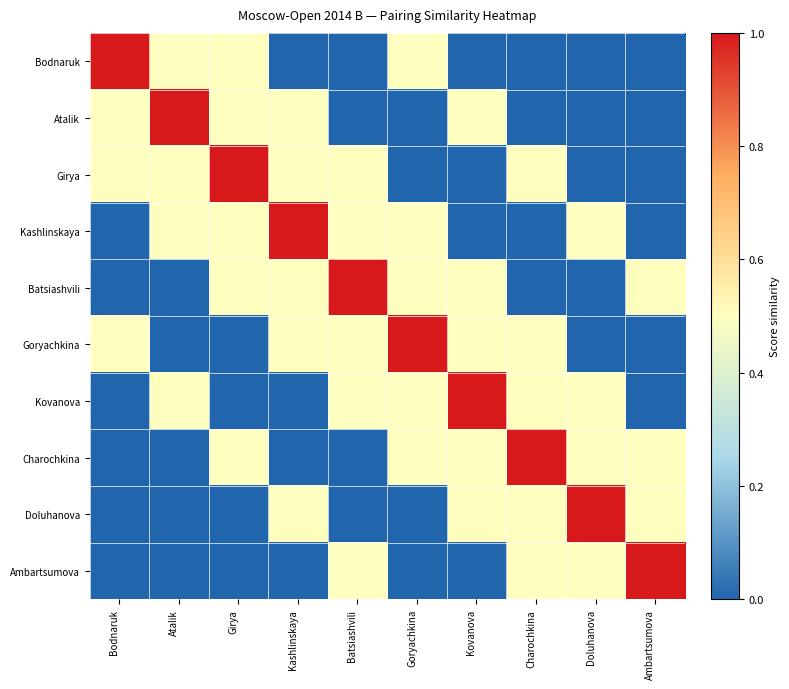

Reading left to right, list all the values displayed in this chart.

Bodnaruk: Bodnaruk=1.0	Atalik=0.5	Girya=0.5	Kashlinskaya=0.0	Batsiashvili=0.0	Goryachkina=0.5	Kovanova=0.0	Charochkina=0.0	Doluhanova=0.0	Ambartsumova=0.0
Atalik: Bodnaruk=0.5	Atalik=1.0	Girya=0.5	Kashlinskaya=0.5	Batsiashvili=0.0	Goryachkina=0.0	Kovanova=0.5	Charochkina=0.0	Doluhanova=0.0	Ambartsumova=0.0
Girya: Bodnaruk=0.5	Atalik=0.5	Girya=1.0	Kashlinskaya=0.5	Batsiashvili=0.5	Goryachkina=0.0	Kovanova=0.0	Charochkina=0.5	Doluhanova=0.0	Ambartsumova=0.0
Kashlinskaya: Bodnaruk=0.0	Atalik=0.5	Girya=0.5	Kashlinskaya=1.0	Batsiashvili=0.5	Goryachkina=0.5	Kovanova=0.0	Charochkina=0.0	Doluhanova=0.5	Ambartsumova=0.0
Batsiashvili: Bodnaruk=0.0	Atalik=0.0	Girya=0.5	Kashlinskaya=0.5	Batsiashvili=1.0	Goryachkina=0.5	Kovanova=0.5	Charochkina=0.0	Doluhanova=0.0	Ambartsumova=0.5
Goryachkina: Bodnaruk=0.5	Atalik=0.0	Girya=0.0	Kashlinskaya=0.5	Batsiashvili=0.5	Goryachkina=1.0	Kovanova=0.5	Charochkina=0.5	Doluhanova=0.0	Ambartsumova=0.0
Kovanova: Bodnaruk=0.0	Atalik=0.5	Girya=0.0	Kashlinskaya=0.0	Batsiashvili=0.5	Goryachkina=0.5	Kovanova=1.0	Charochkina=0.5	Doluhanova=0.5	Ambartsumova=0.0
Charochkina: Bodnaruk=0.0	Atalik=0.0	Girya=0.5	Kashlinskaya=0.0	Batsiashvili=0.0	Goryachkina=0.5	Kovanova=0.5	Charochkina=1.0	Doluhanova=0.5	Ambartsumova=0.5
Doluhanova: Bodnaruk=0.0	Atalik=0.0	Girya=0.0	Kashlinskaya=0.5	Batsiashvili=0.0	Goryachkina=0.0	Kovanova=0.5	Charochkina=0.5	Doluhanova=1.0	Ambartsumova=0.5
Ambartsumova: Bodnaruk=0.0	Atalik=0.0	Girya=0.0	Kashlinskaya=0.0	Batsiashvili=0.5	Goryachkina=0.0	Kovanova=0.0	Charochkina=0.5	Doluhanova=0.5	Ambartsumova=1.0